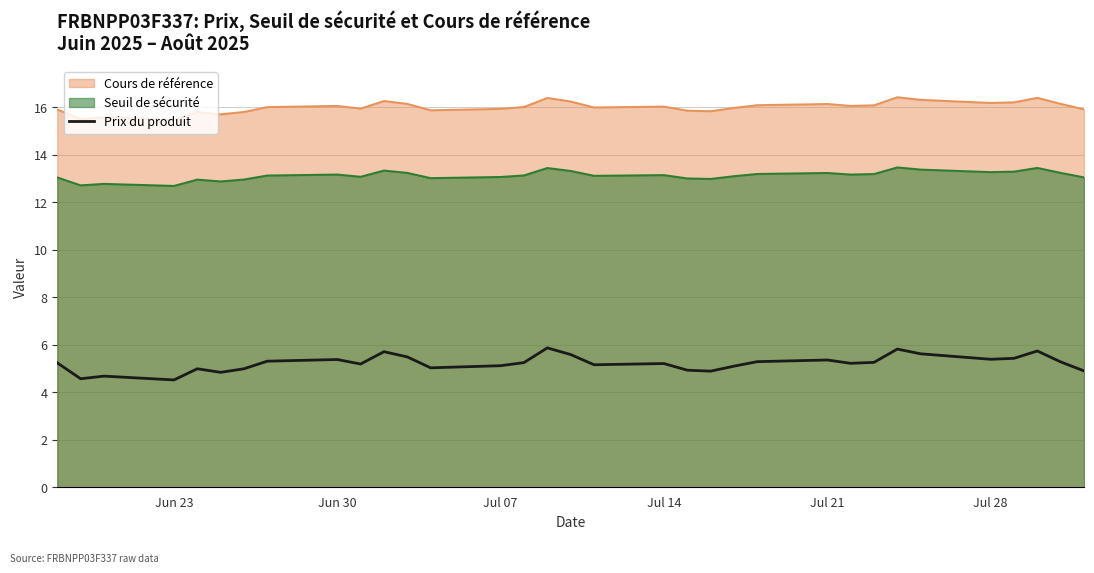

How many lines are shown in the chart?

3